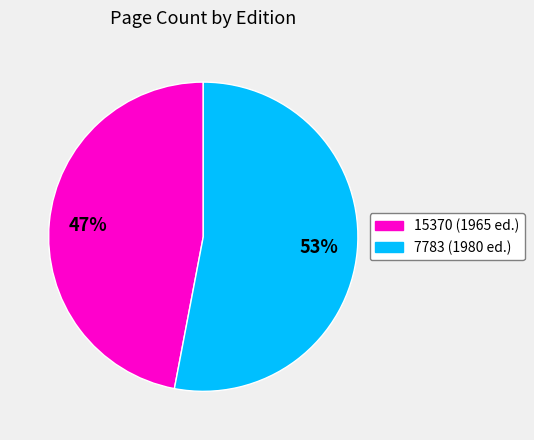

Which slice is the smallest?

15370